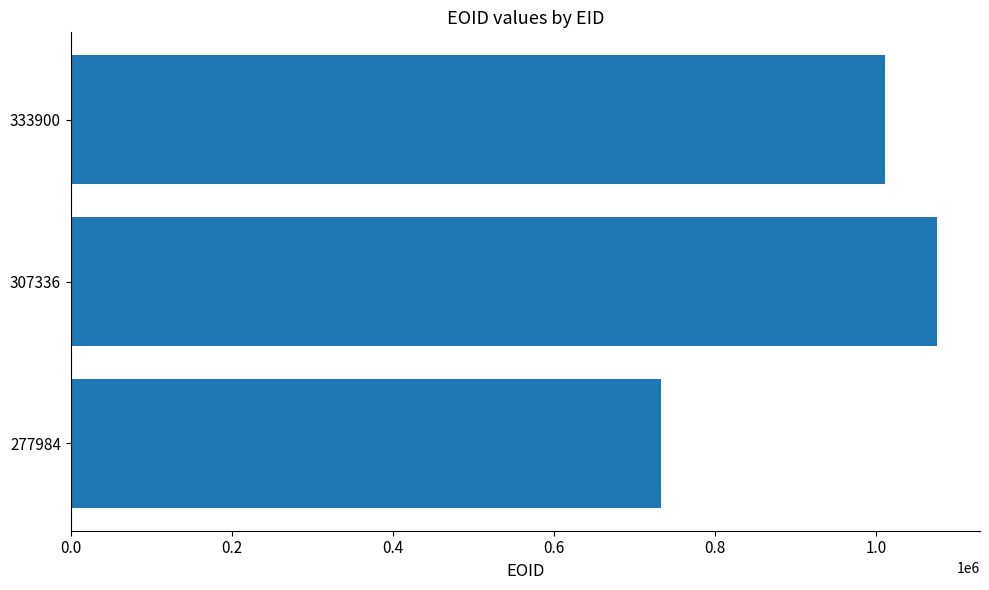

What is the minimum value shown in the chart?

733134